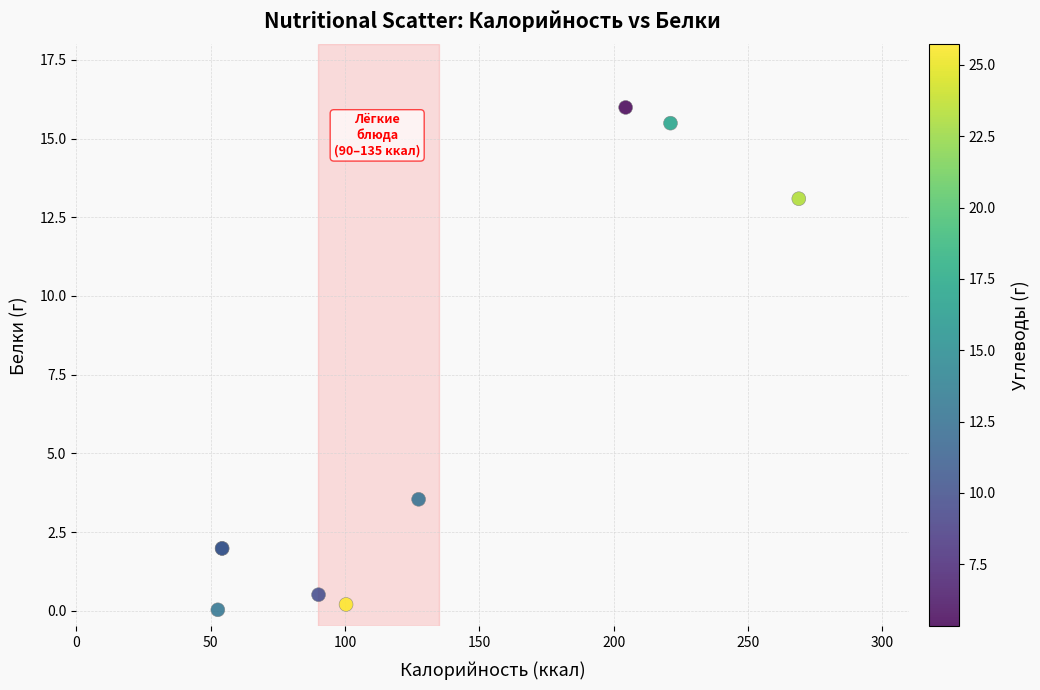

What Y value in the scatter plot is closest to 8?

3.5